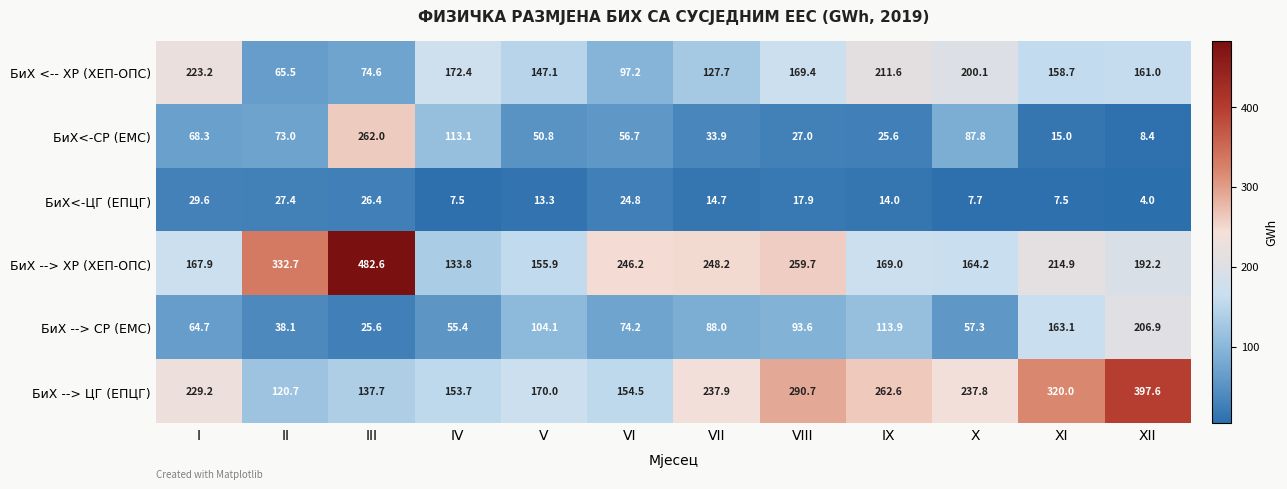

What is the difference between the maximum and minimum values in the БиХ --> ХР (ХЕП-ОПС) series?

348.8